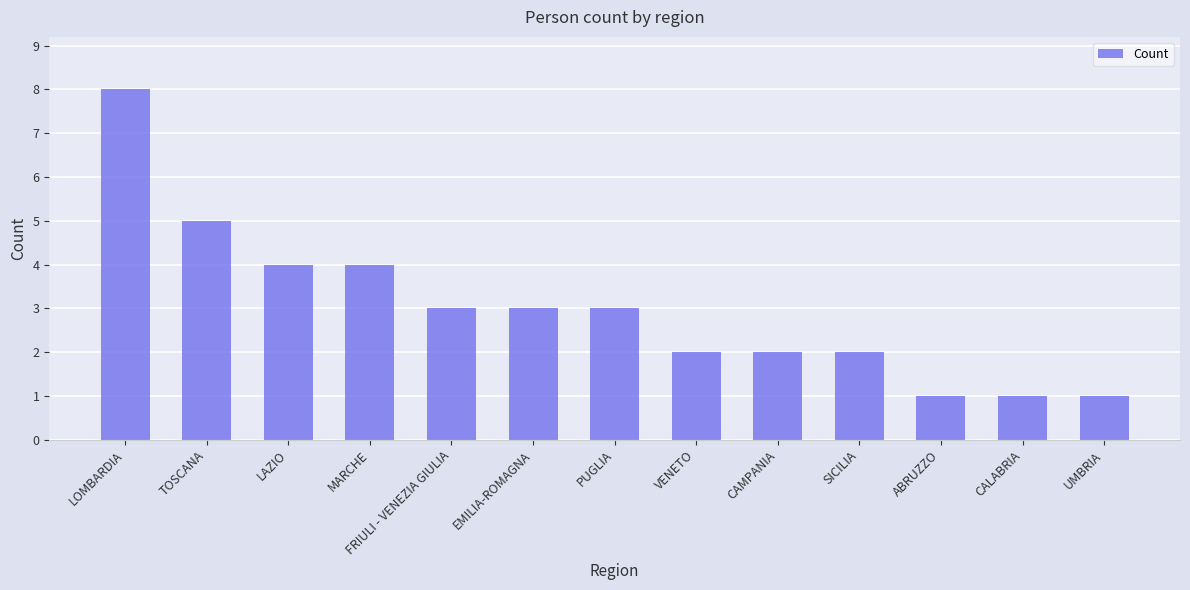

What is the label of the 13th bar from the right?

LOMBARDIA